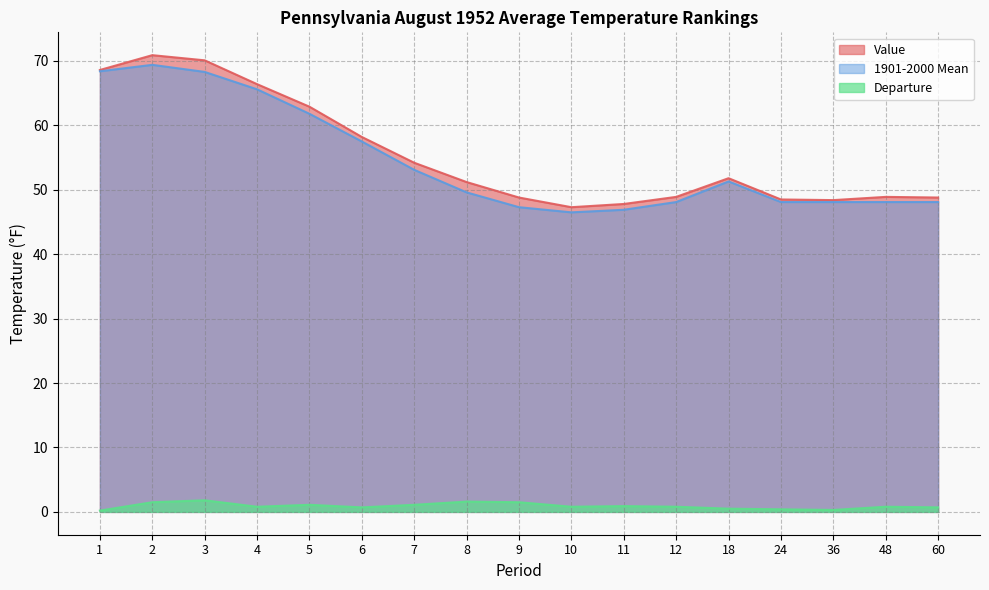

How many values in the 1901-2000 Mean series exceed 49?

9